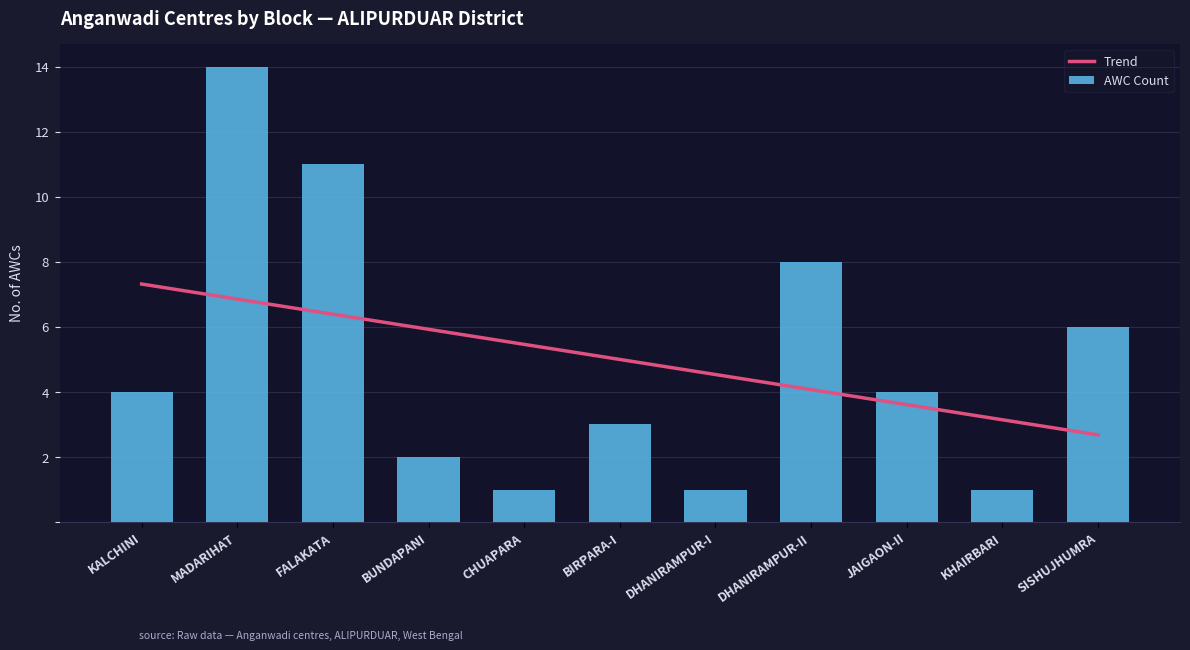

At which label is Trend closest to 5?

BIRPARA-I